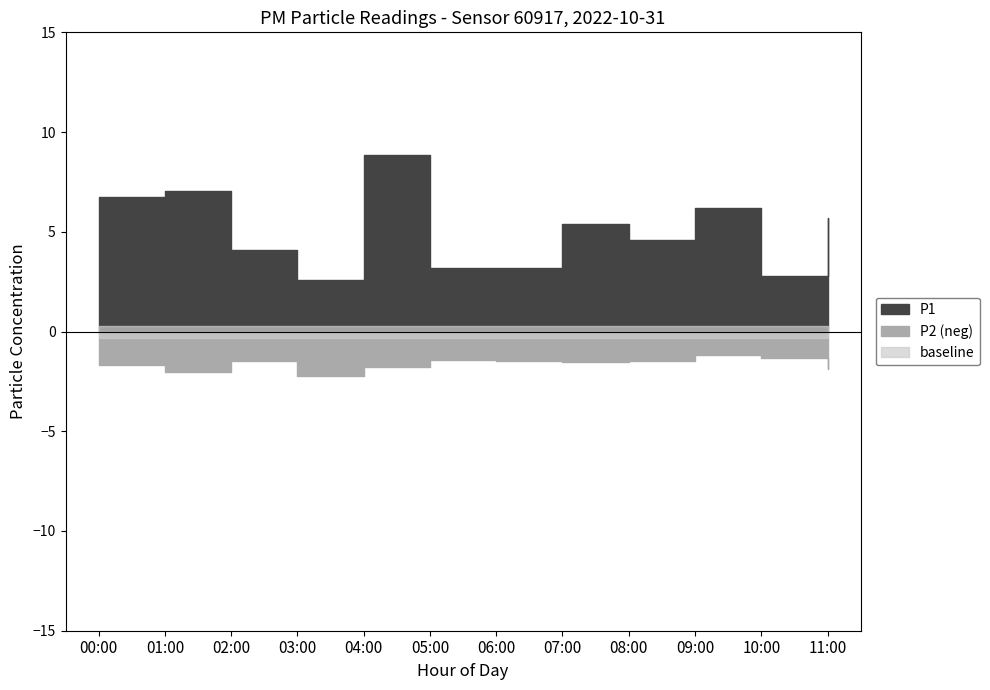

What is the sum of all P1 values?

60.3